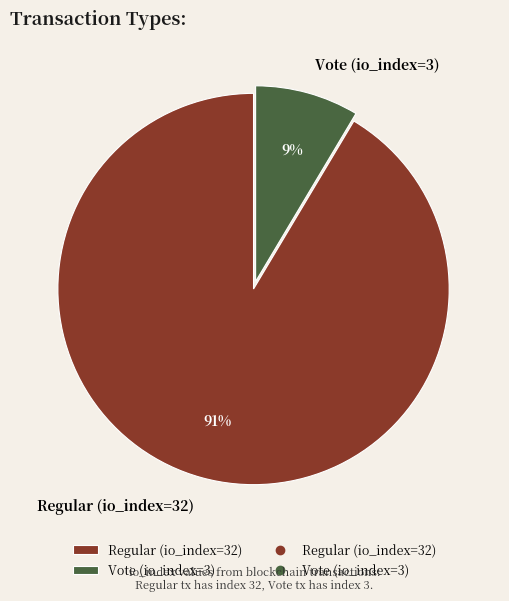

Is there any slice that represents more than half of the pie?

Yes